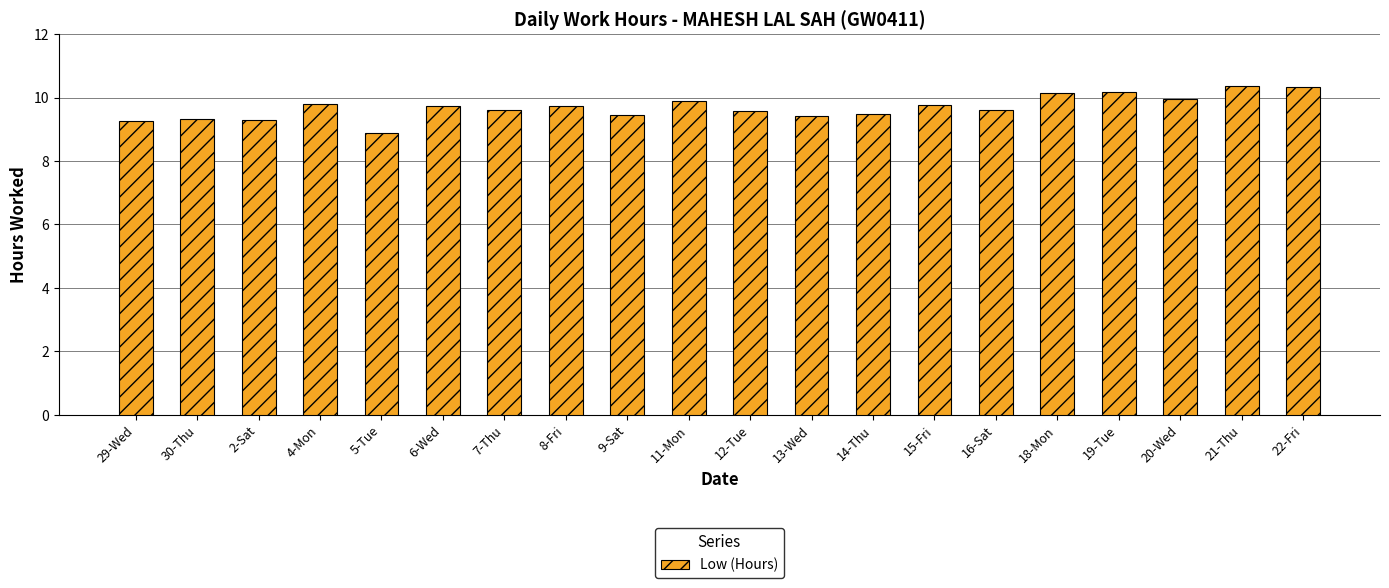

What is the smallest value displayed?

8.9